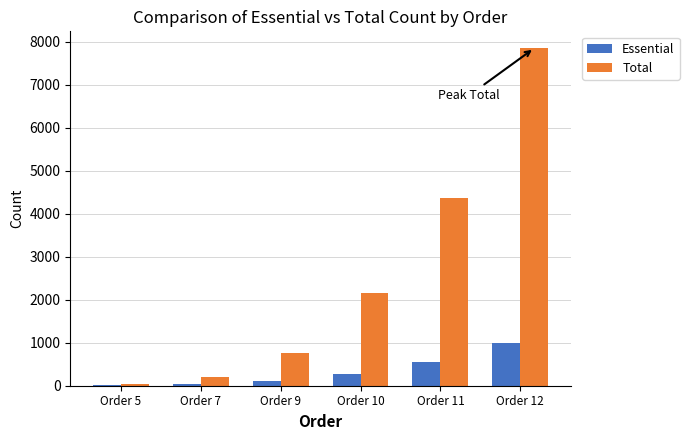

Where is Total nearest to the value 3946?

Order 11